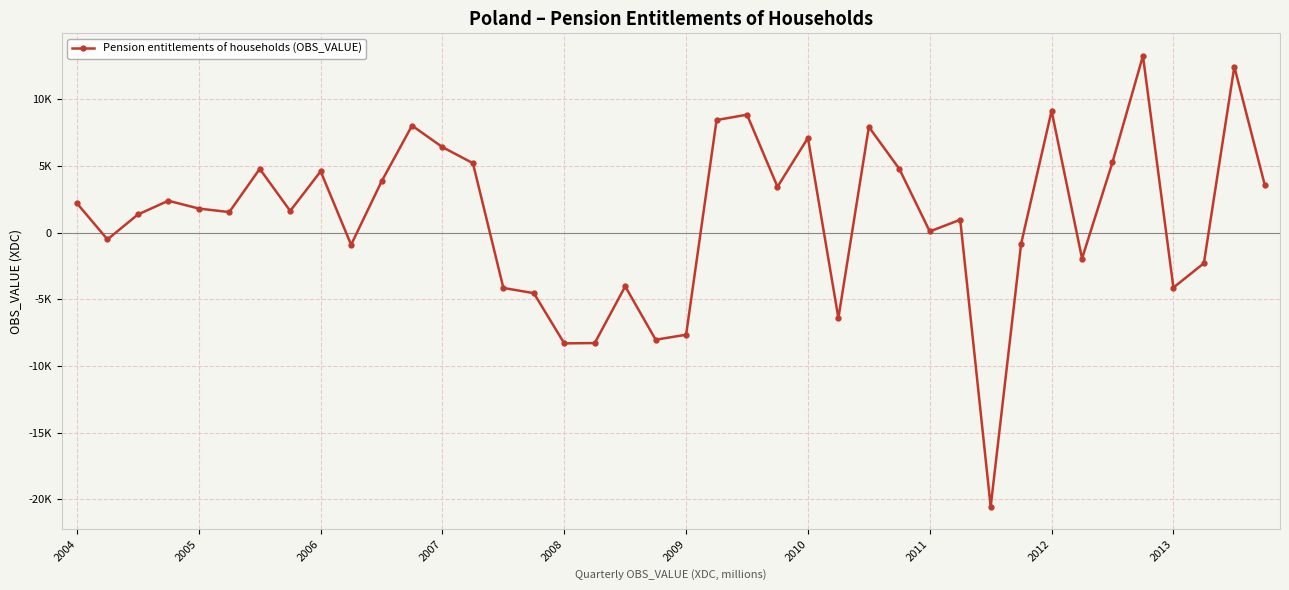

Is this an area chart (filled region under the line)?

No